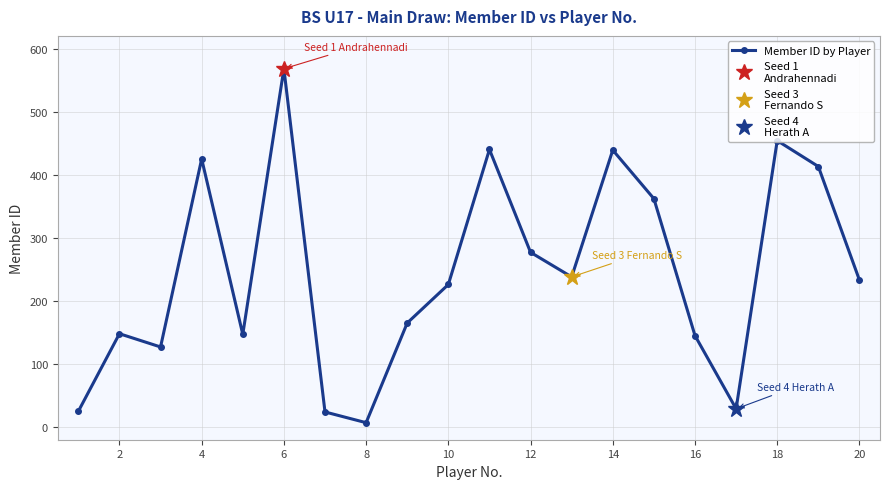

The value of Member ID by Player at 20 is 233. True or false?

True